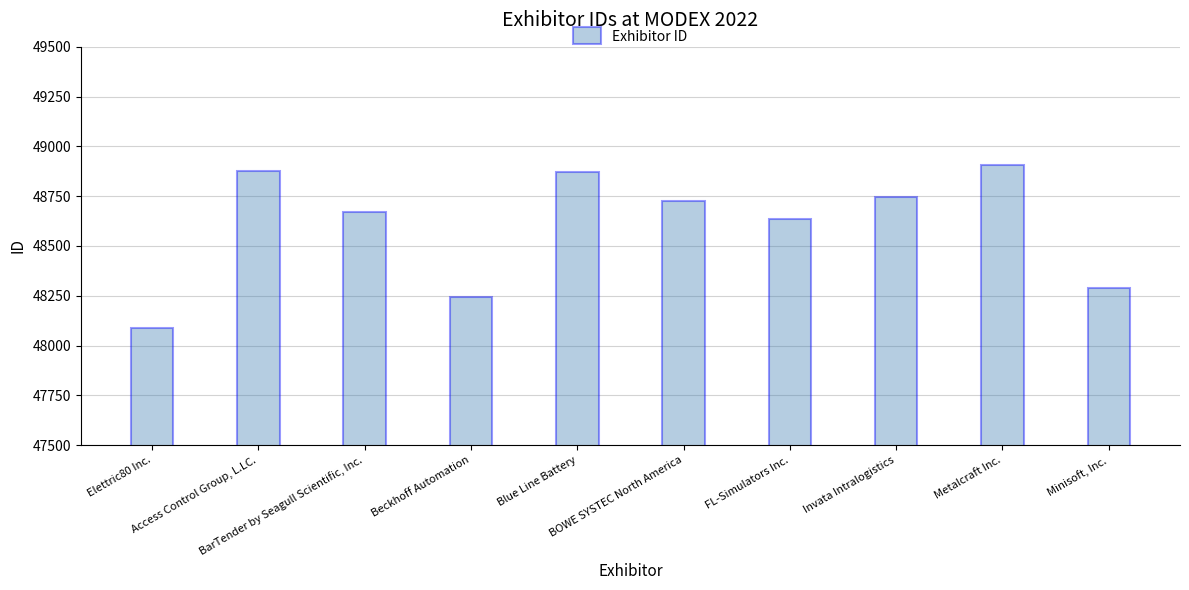

Count the number of categories in the chart.

10